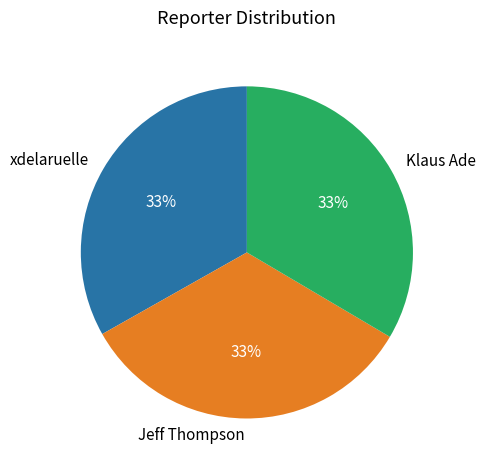

What percentage is the xdelaruelle slice, to the nearest percent?

33%